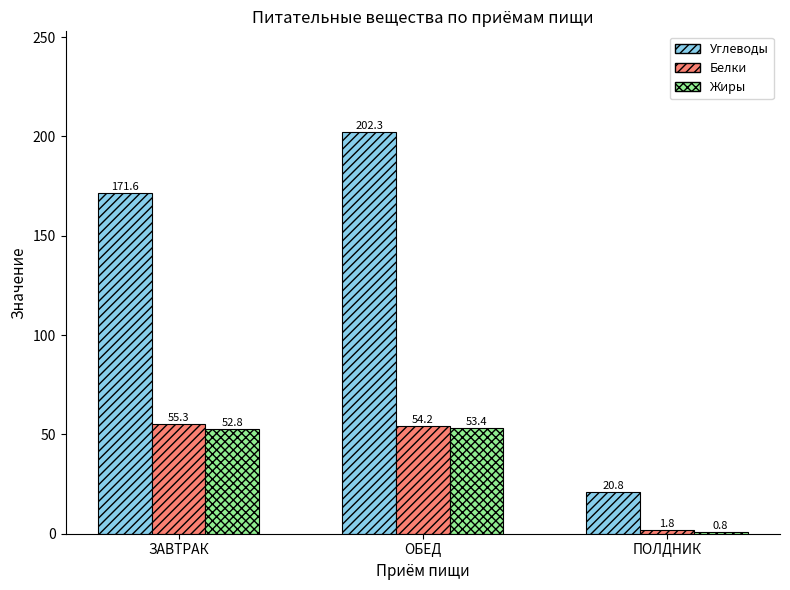

What is the label of the 1st bar from the left?

ЗАВТРАК